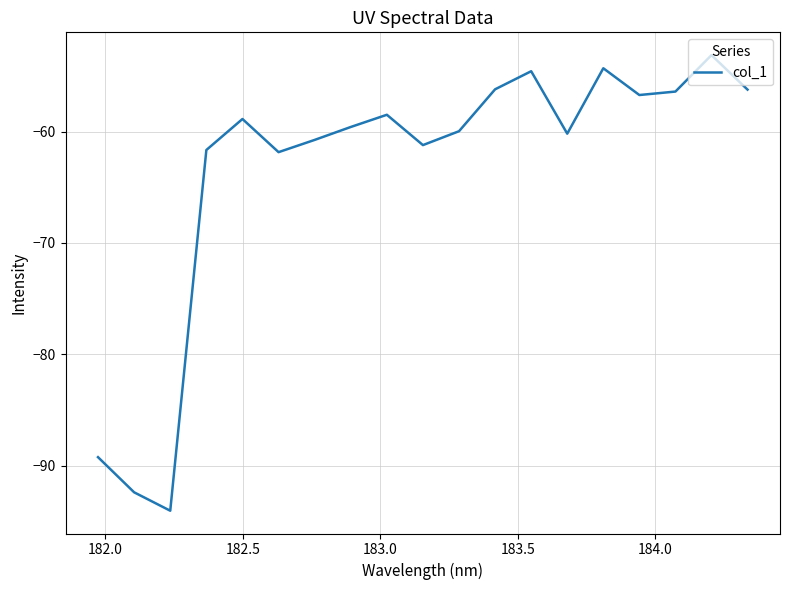

What is the difference between the maximum and minimum values?

40.9